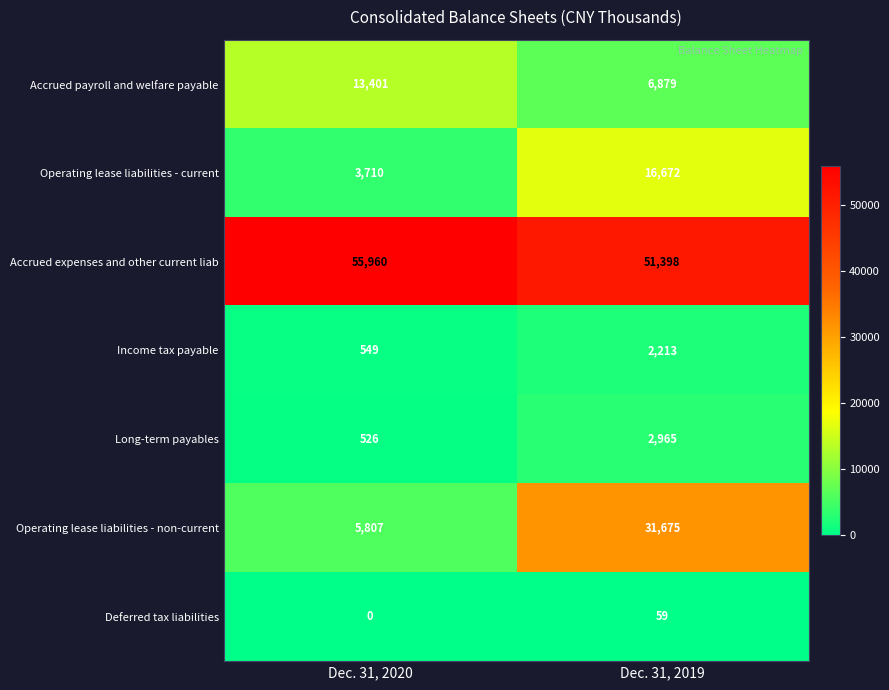

The value of Accrued payroll and welfare payable at Dec. 31, 2020 is 5242. True or false?

False